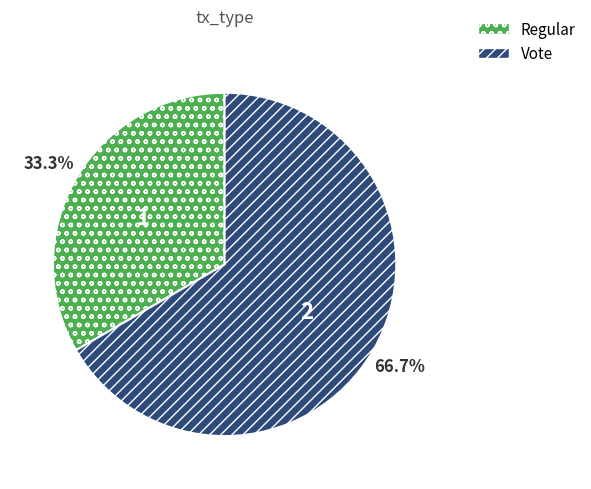

To the nearest percent, what is the difference between the largest and smallest slice percentages?

33%